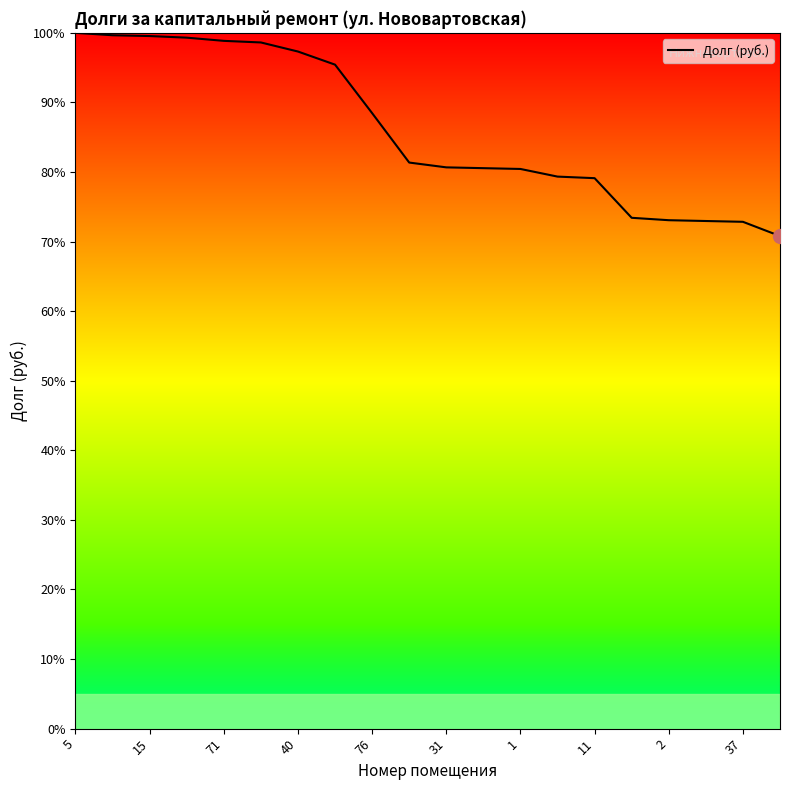

What is the difference between the maximum and minimum values?

29.2